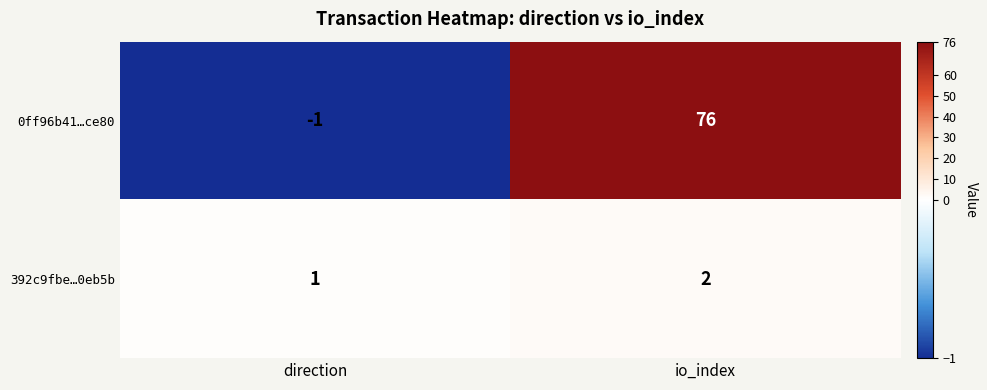

At which category does the chart reach its peak across all series?

io_index